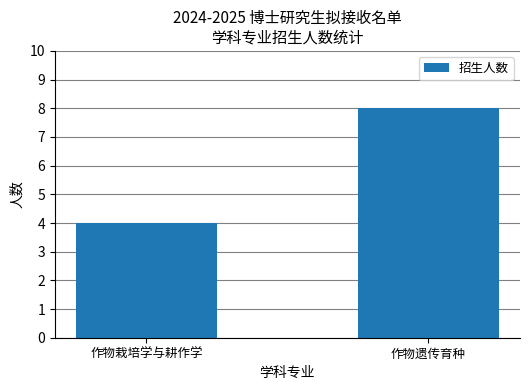

True or false: the data shows 2 at 作物栽培学与耕作学.

False